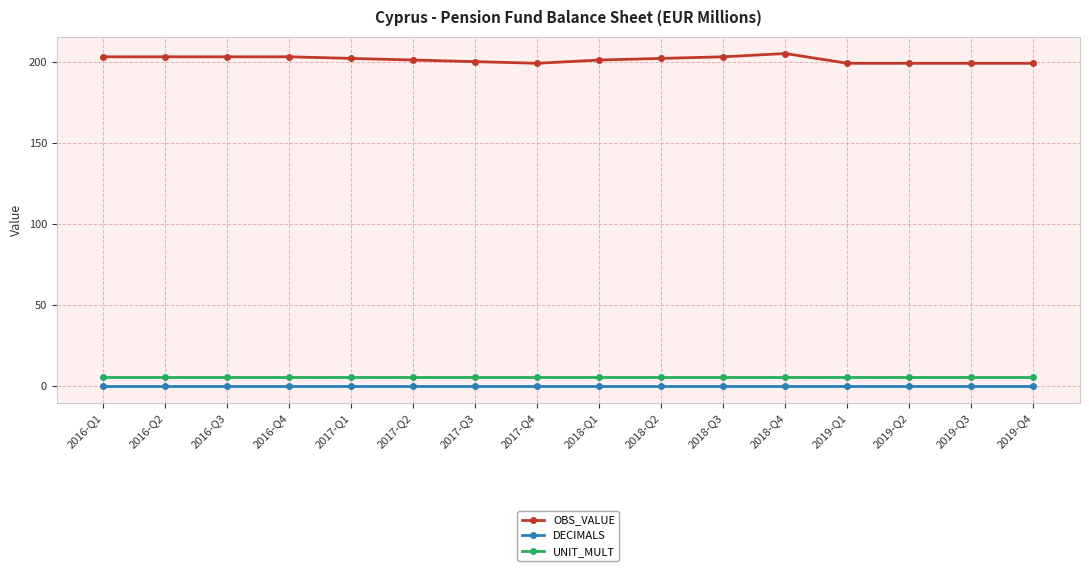

Reading right to left, transcribe all the data shown in this chart.

OBS_VALUE: 2019-Q4=199	2019-Q3=199	2019-Q2=199	2019-Q1=199	2018-Q4=205	2018-Q3=203	2018-Q2=202	2018-Q1=201	2017-Q4=199	2017-Q3=200	2017-Q2=201	2017-Q1=202	2016-Q4=203	2016-Q3=203	2016-Q2=203	2016-Q1=203
DECIMALS: 2019-Q4=0	2019-Q3=0	2019-Q2=0	2019-Q1=0	2018-Q4=0	2018-Q3=0	2018-Q2=0	2018-Q1=0	2017-Q4=0	2017-Q3=0	2017-Q2=0	2017-Q1=0	2016-Q4=0	2016-Q3=0	2016-Q2=0	2016-Q1=0
UNIT_MULT: 2019-Q4=6	2019-Q3=6	2019-Q2=6	2019-Q1=6	2018-Q4=6	2018-Q3=6	2018-Q2=6	2018-Q1=6	2017-Q4=6	2017-Q3=6	2017-Q2=6	2017-Q1=6	2016-Q4=6	2016-Q3=6	2016-Q2=6	2016-Q1=6